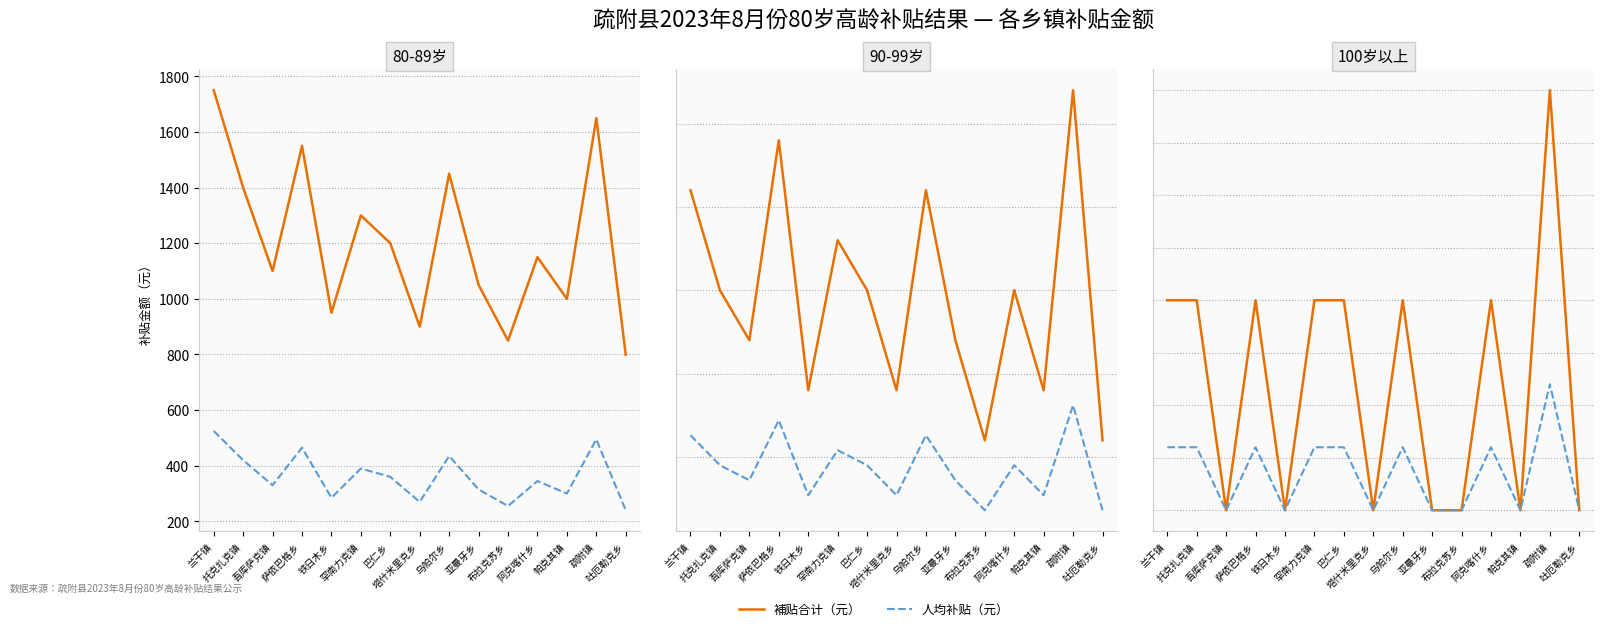

What is the label of the 14th point from the right?

托克扎克镇